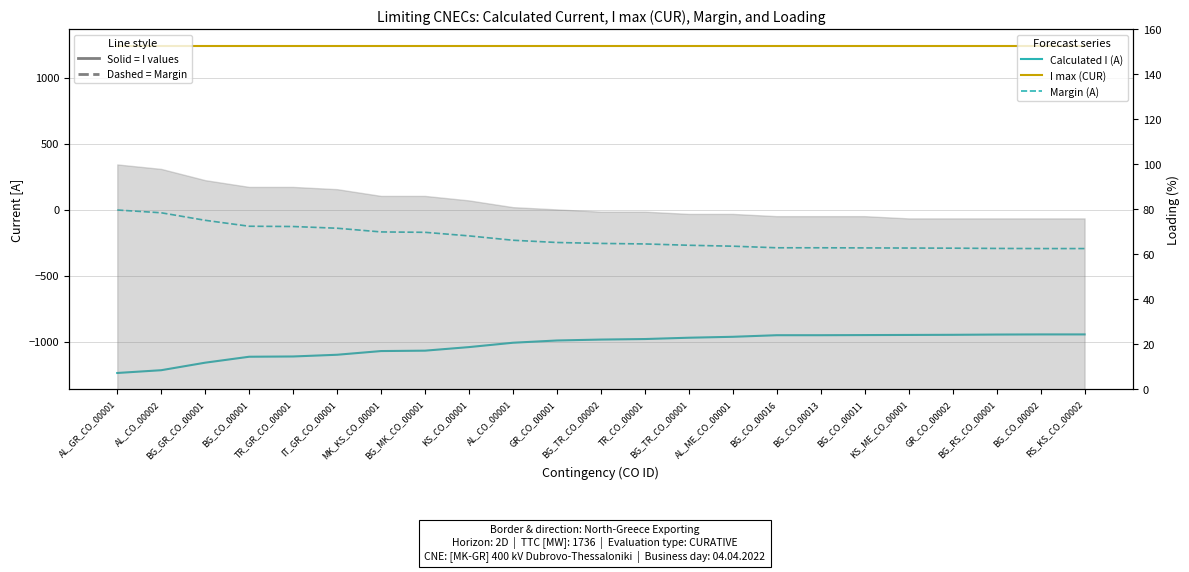

Reading right to left, what are all the values shown in this chart?

Calculated I (A): -945	-945	-946	-948	-949	-950	-951	-951	-963	-970	-980	-984	-991	-1008	-1041	-1068	-1071	-1099	-1112	-1114	-1159	-1216	-1237
I max (CUR): 1240	1240	1240	1240	1240	1240	1240	1240	1240	1240	1240	1240	1240	1240	1240	1240	1240	1240	1240	1240	1240	1240	1240
Margin (A): -295	-295	-294	-292	-291	-290	-289	-289	-277	-270	-260	-256	-249	-232	-199	-172	-169	-141	-128	-126	-81	-24	-3